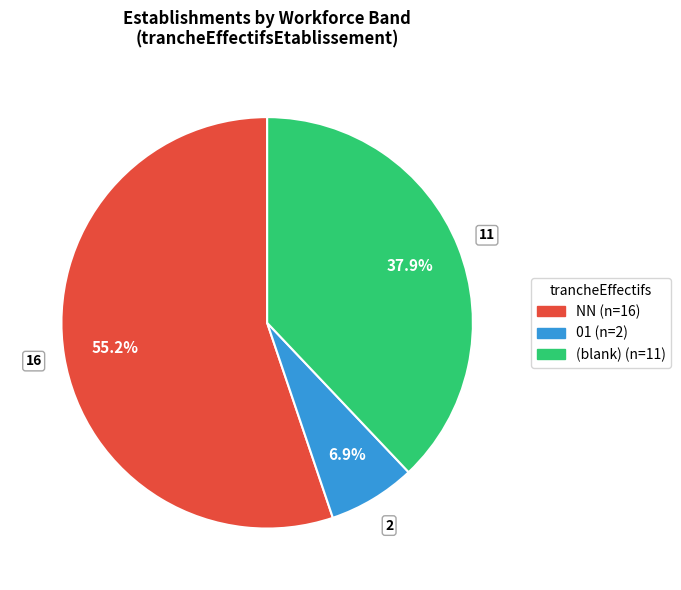

Is there any slice that represents more than half of the pie?

Yes